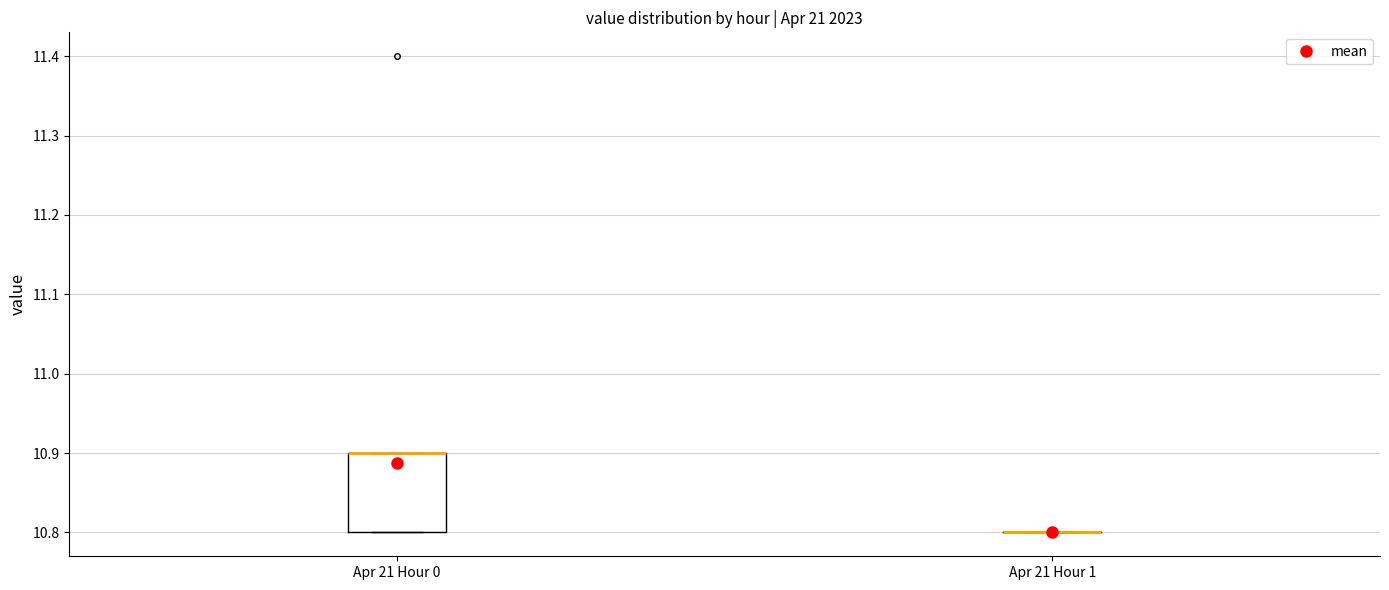

Which box is the tallest, from its lower edge to its upper edge?

Apr 21 Hour 0